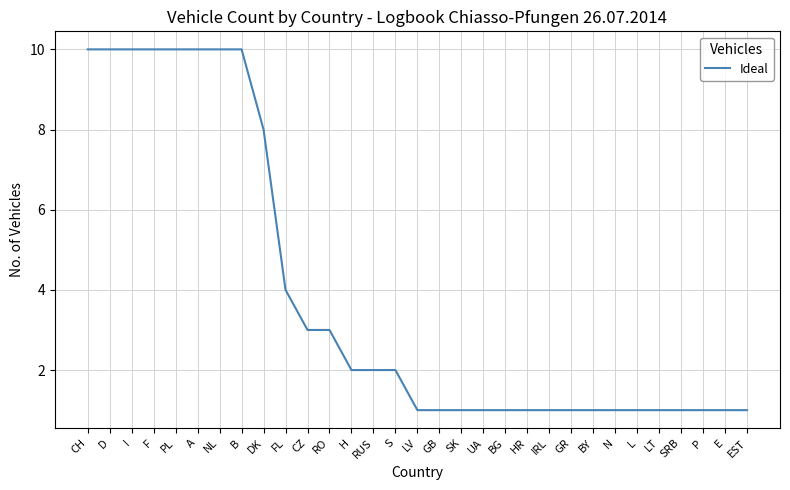

What is the sum of all values?

120